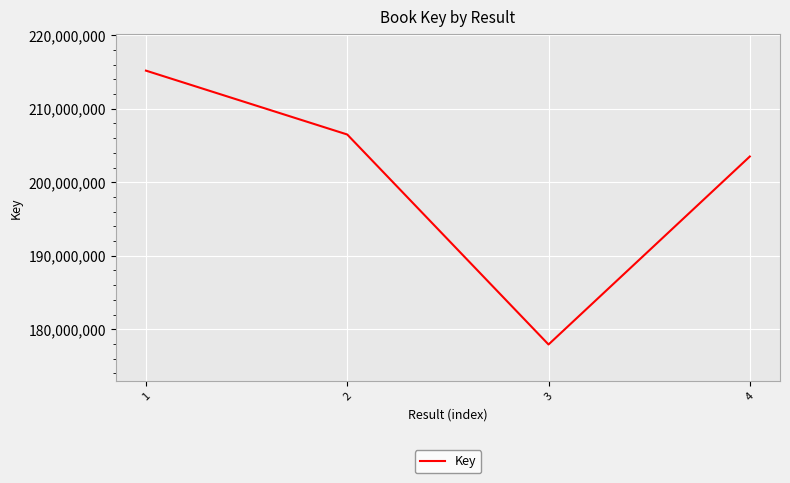

Is it true that the value at 3 is 177923317?

True